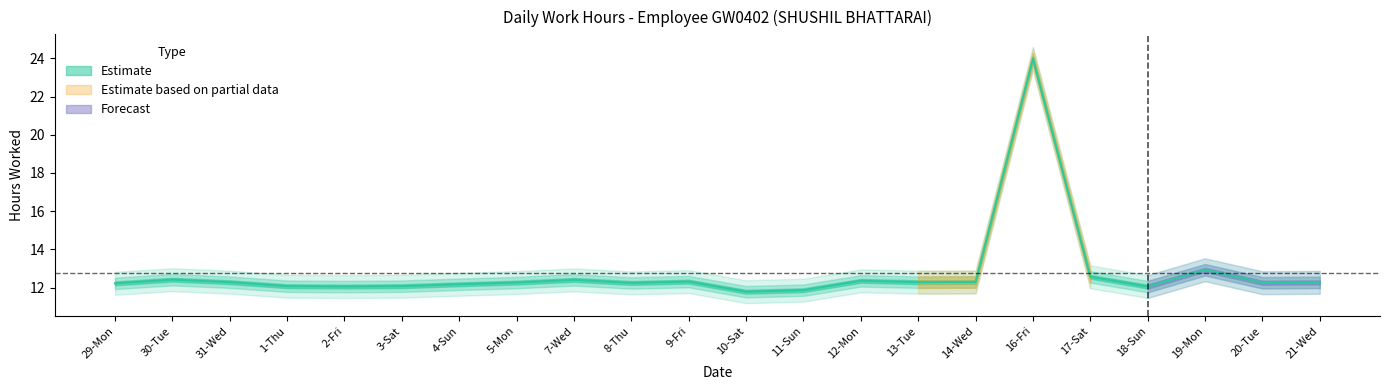

Reading right to left, extract all data points from this chart.

12.3	12.2	12.9	12.1	12.6	24.0	12.3	12.3	12.3	11.9	11.8	12.3	12.2	12.4	12.3	12.2	12.1	12.1	12.1	12.3	12.4	12.2